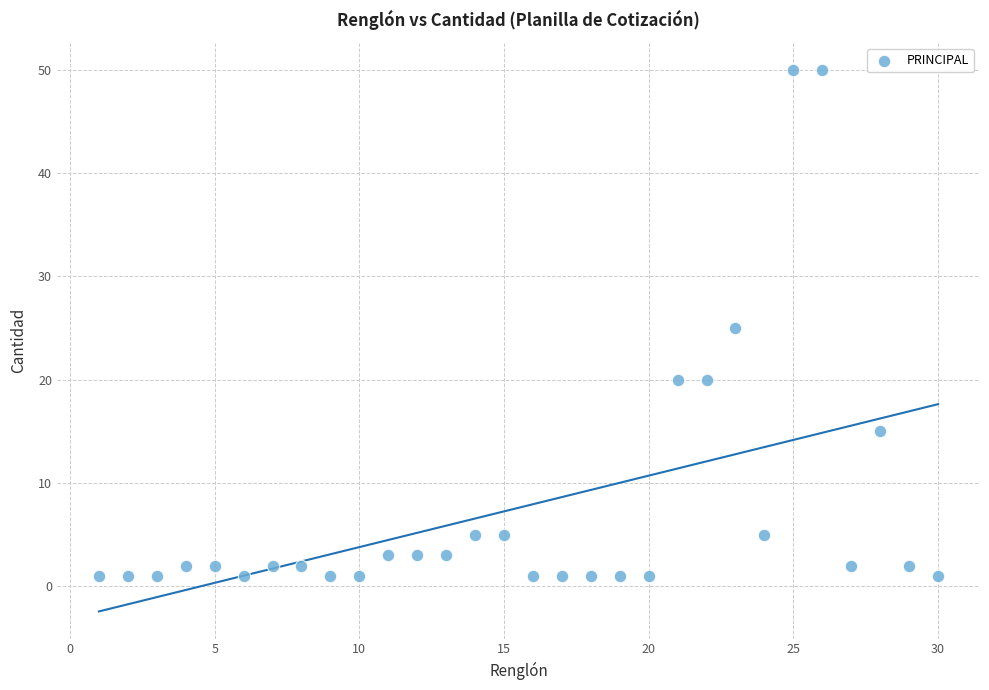

What is the range of X values (max minus min)?

29